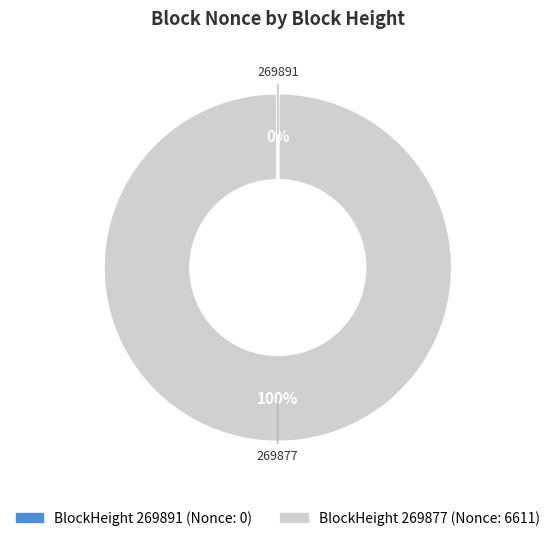

To the nearest percent, what is the average slice percentage?

50%